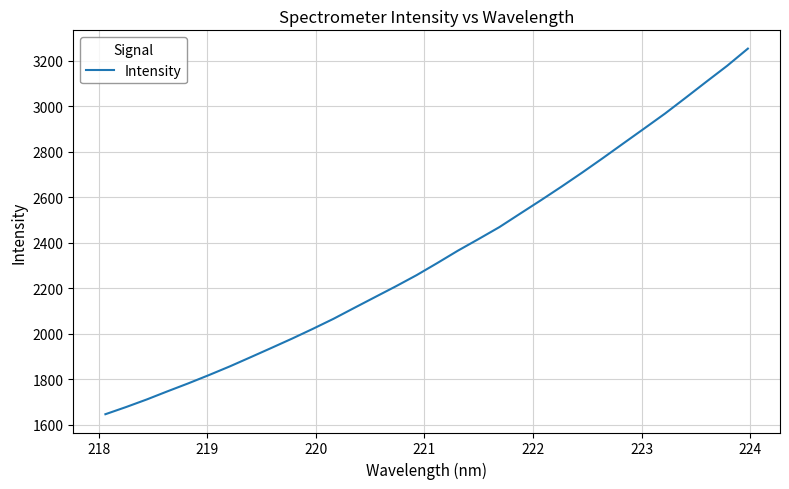

Reading left to right, transcribe all the data shown in this chart.

1645.4	1677.0	1710.5	1746.3	1781.2	1817.8	1855.7	1896.0	1936.7	1977.8	2020.6	2064.9	2112.8	2160.2	2207.4	2256.4	2309.7	2364.3	2415.6	2467.8	2526.9	2585.6	2645.8	2707.7	2771.5	2836.7	2901.7	2967.1	3036.8	3107.3	3177.0	3252.4